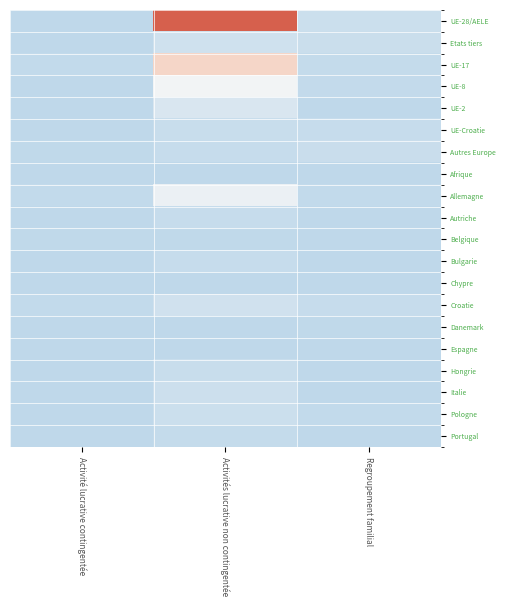

At which category does the chart reach its minimum across all series?

Activité lucrative contingentée